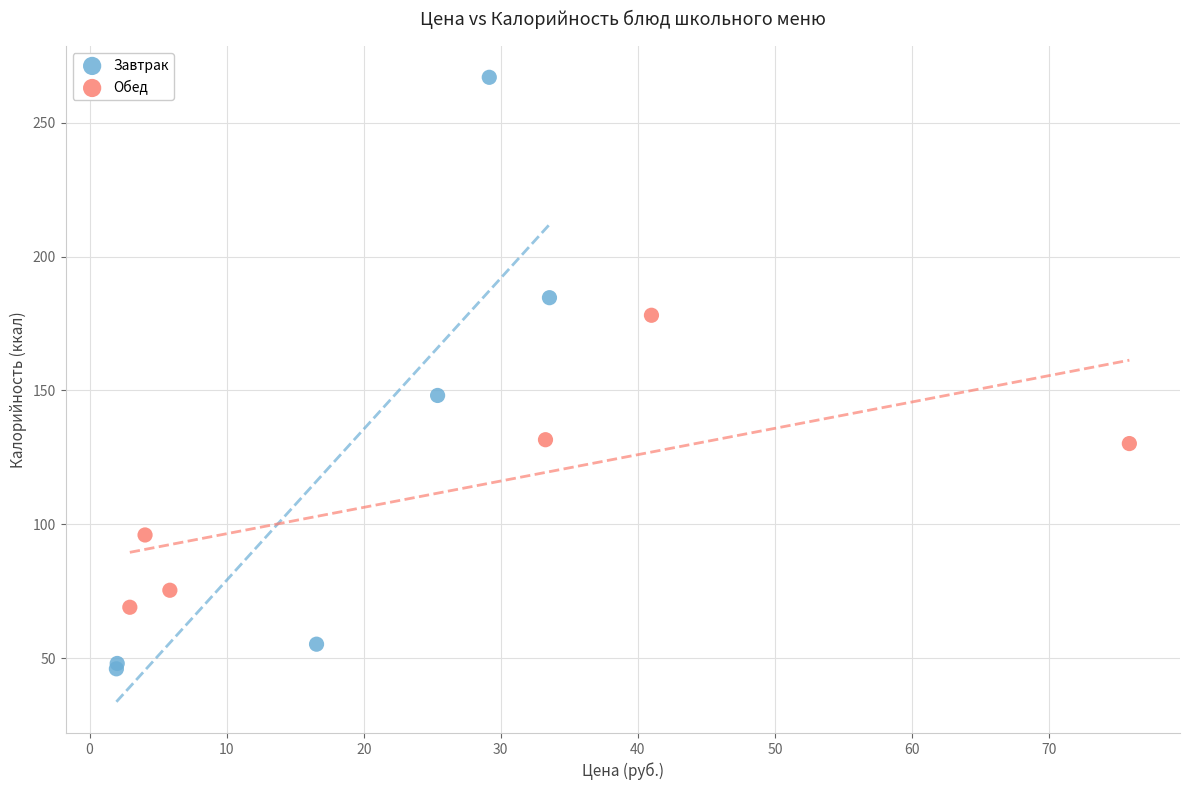

Which series has the widest spread of Y values?

Завтрак